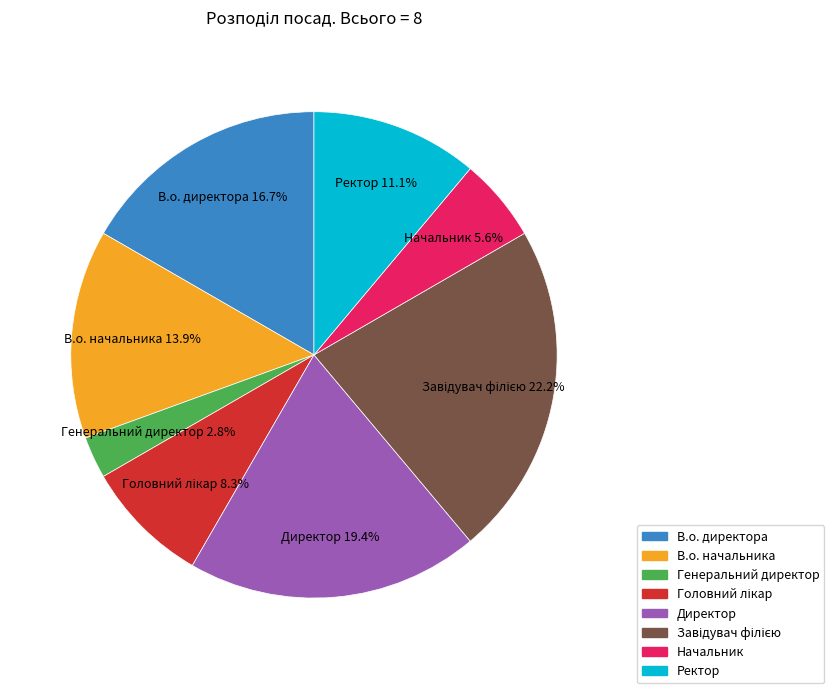

Which category has the smallest portion of the pie?

Генеральний директор